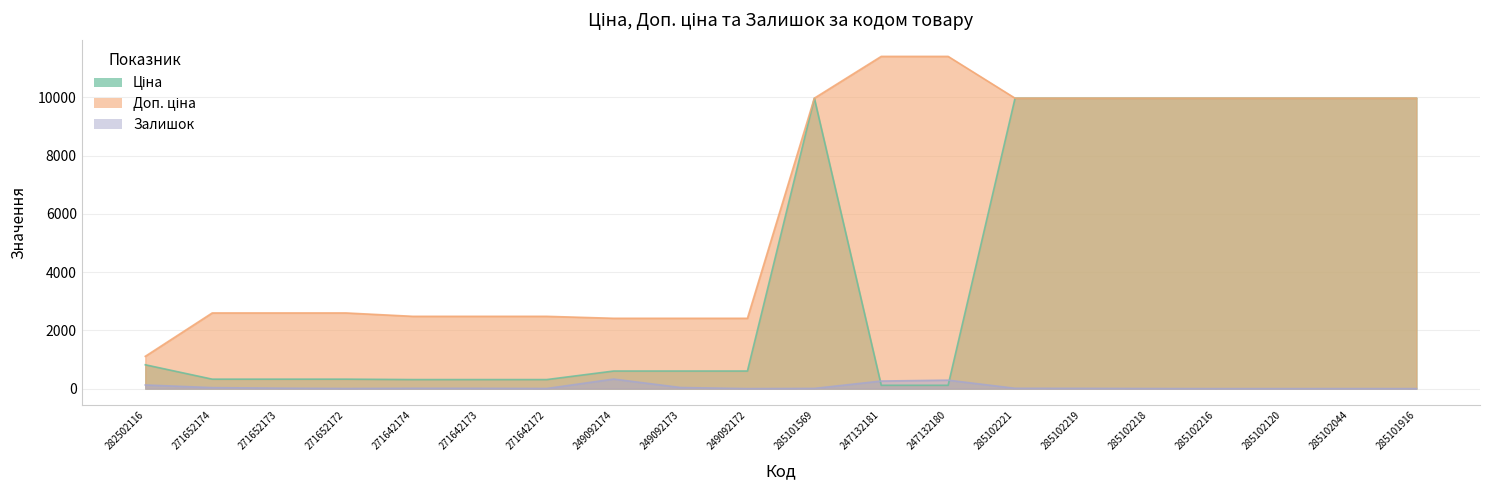

In Залишок, how many points are lower than both neighbors (excluding endpoints)?

3